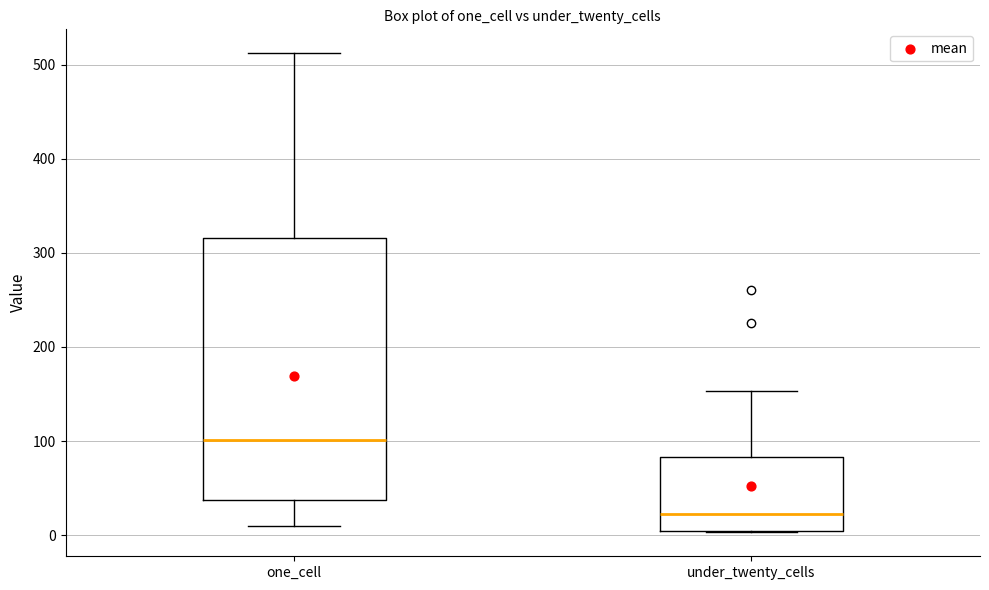

Which box has the highest median line?

one_cell